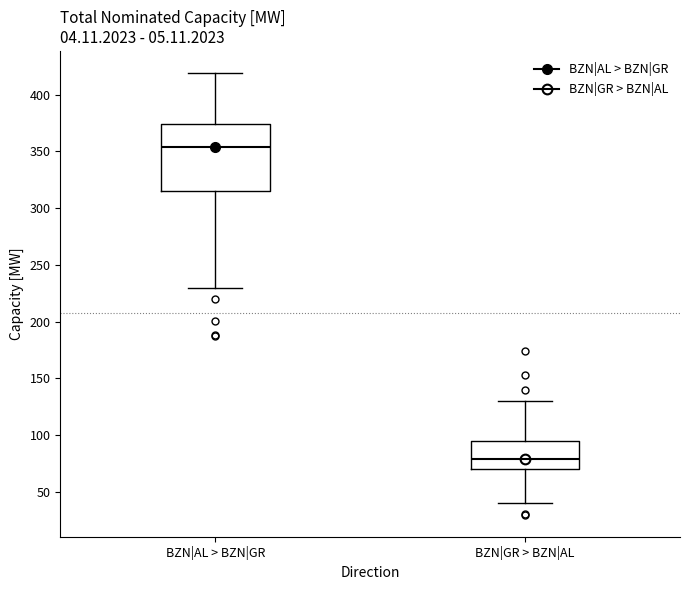

Reading left to right, transcribe this box plot: for each box, give where its median line is, the range the box spans, and where its two whiskers end, as read against the y-axis. The values are not printed on the chart, so give them approximately, as read against the axis.

BZN|AL > BZN|GR: median 355, box 315 to 375, whiskers 230 to 420
BZN|GR > BZN|AL: median 80, box 70 to 95, whiskers 40 to 130